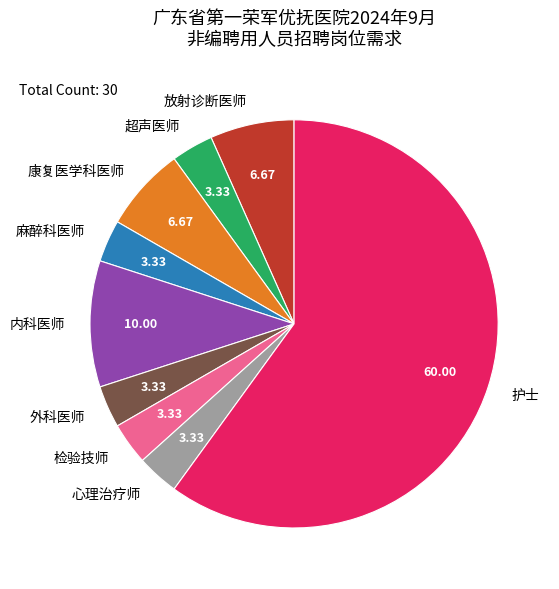

Combined, do 康复医学科医师 and 检验技师 account for over 50%?

No